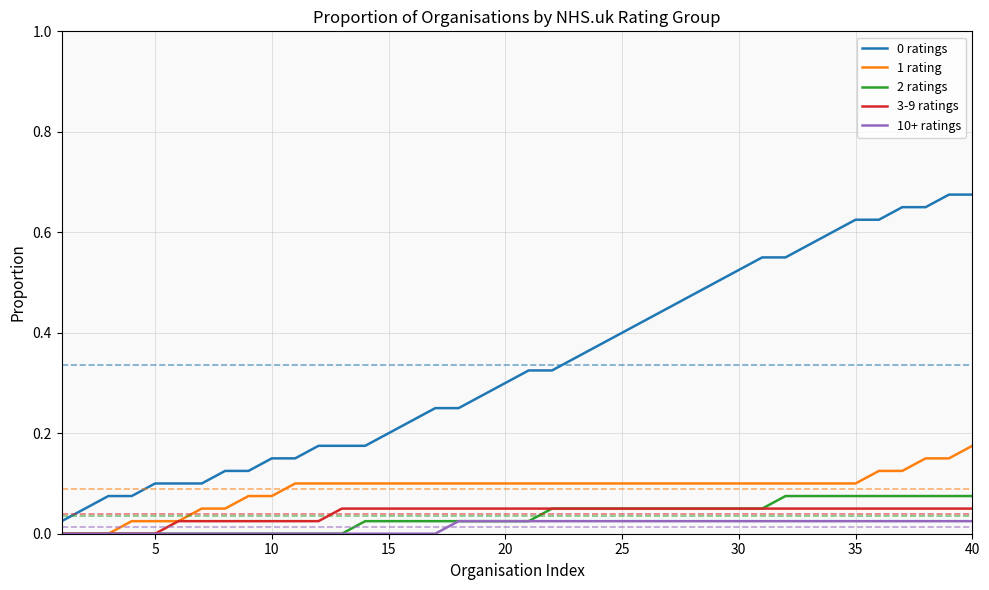

True or false: 0 ratings and 2 ratings intersect in this chart.

False